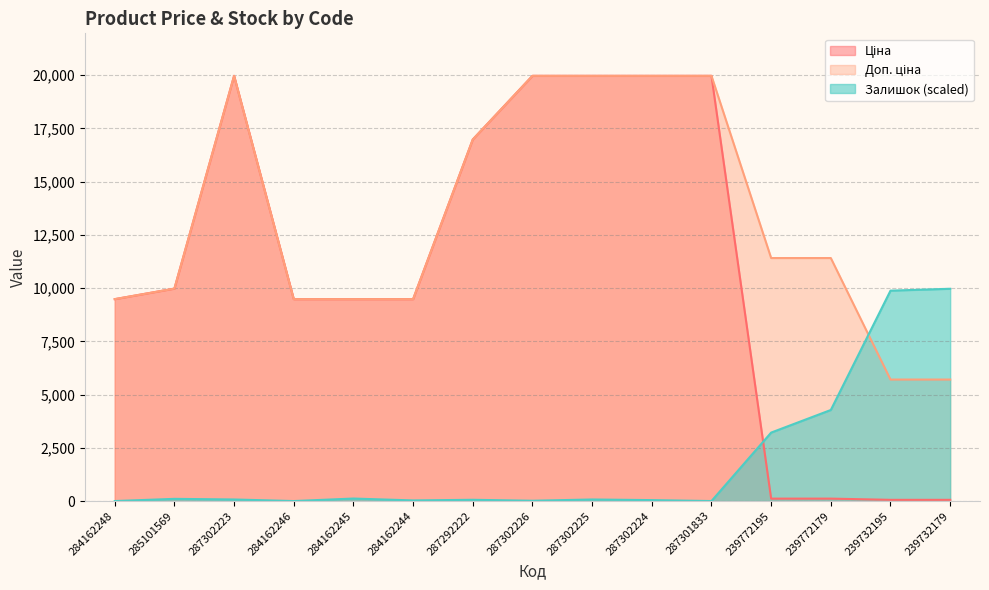

Does the chart have visible grid lines?

Yes